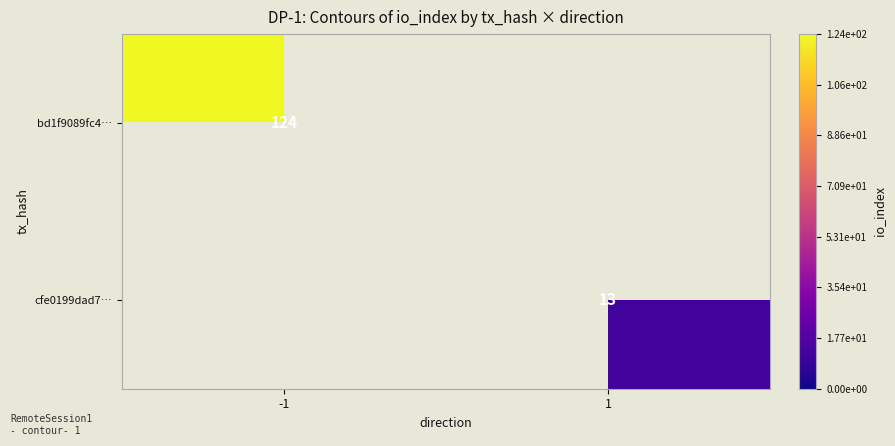

How many data points does each series have?

2